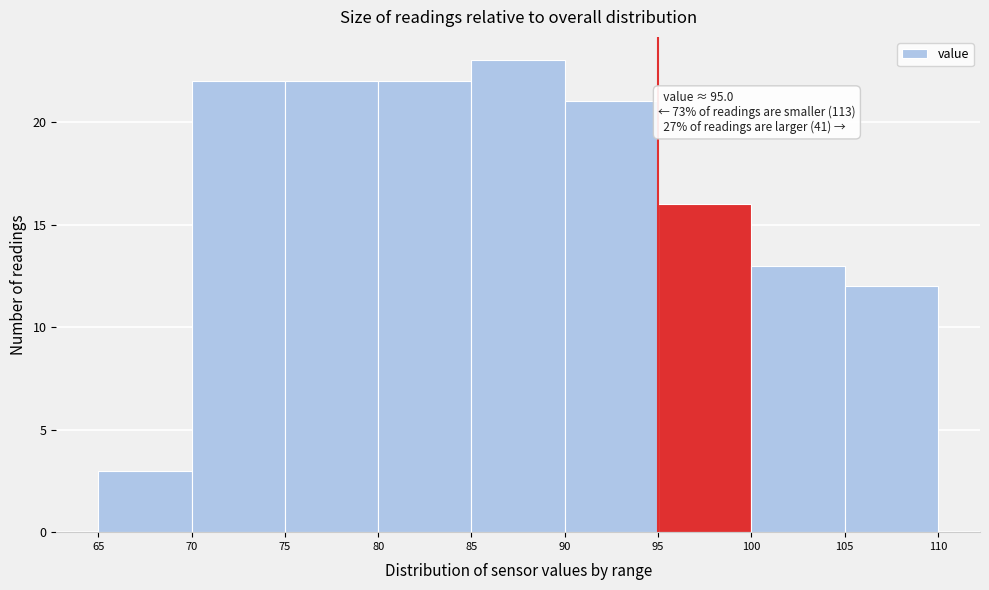

Which range on the x-axis has the tallest bar?

85 to 90